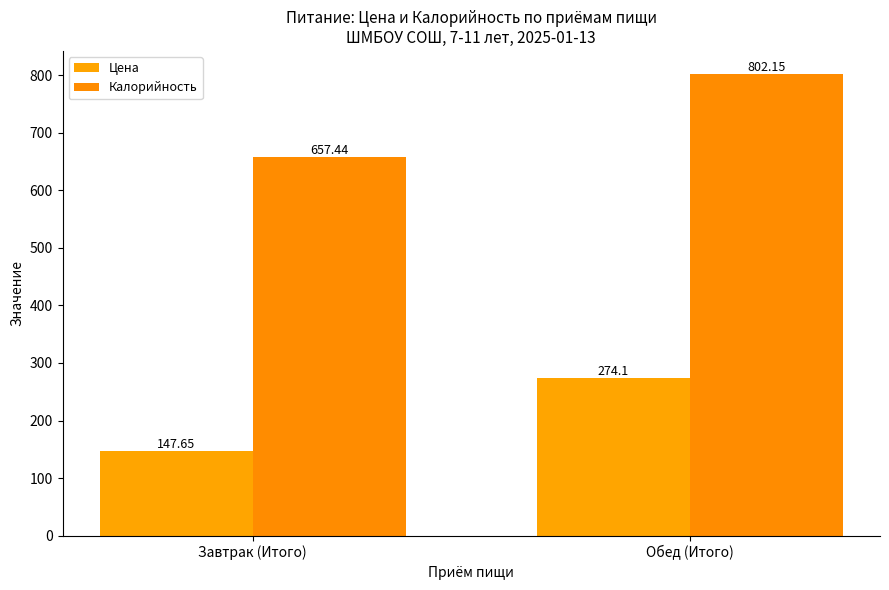

Reading right to left, transcribe all the data shown in this chart.

Цена: 274.1	147.7
Калорийность: 802.1	657.4